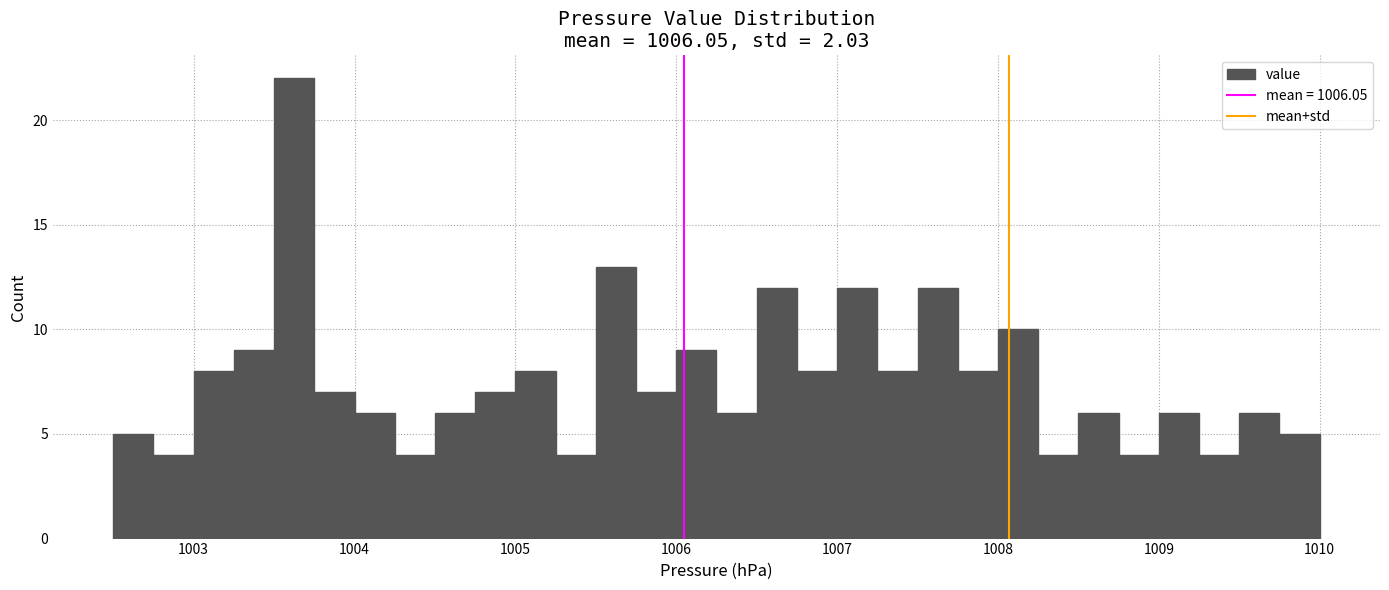

Around what value on the x-axis is the tallest bar? Give the approximate position of its centre, as read against the axis.

1003.6